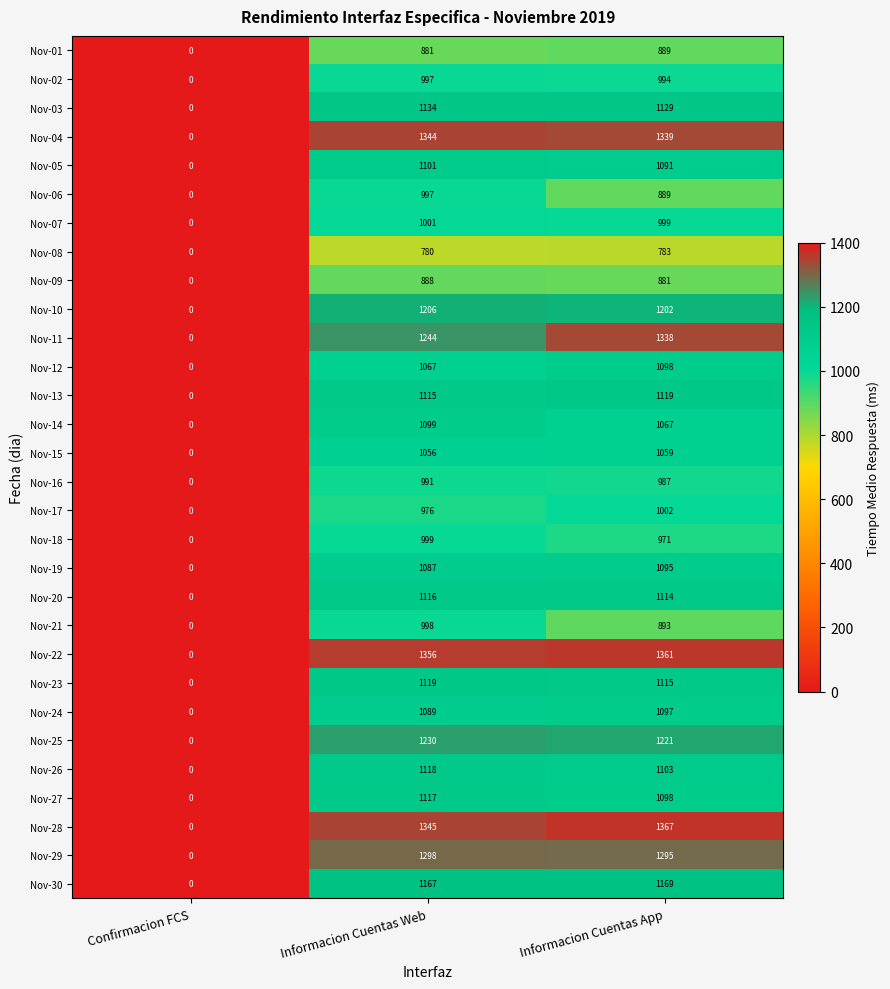

Is it true that Nov-11 equals 2172 at Informacion Cuentas App?

False